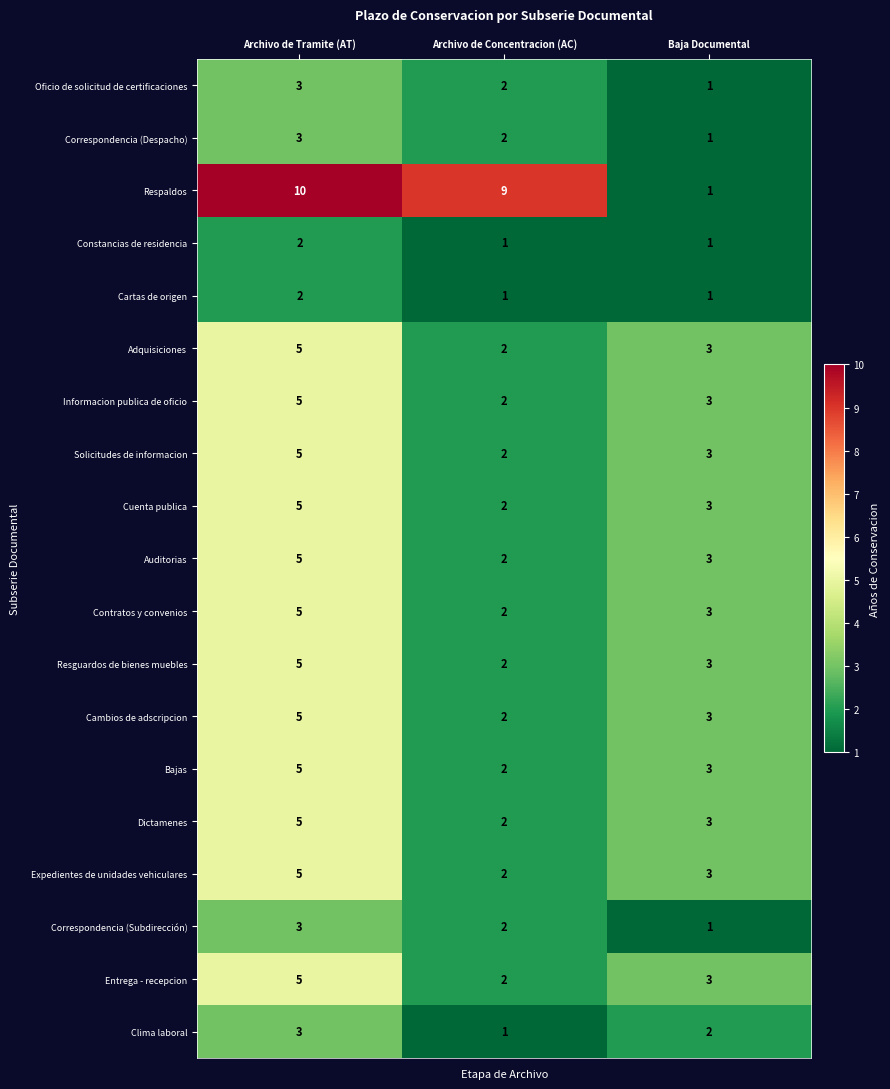

At how many categories does at least one series exceed 6?

2